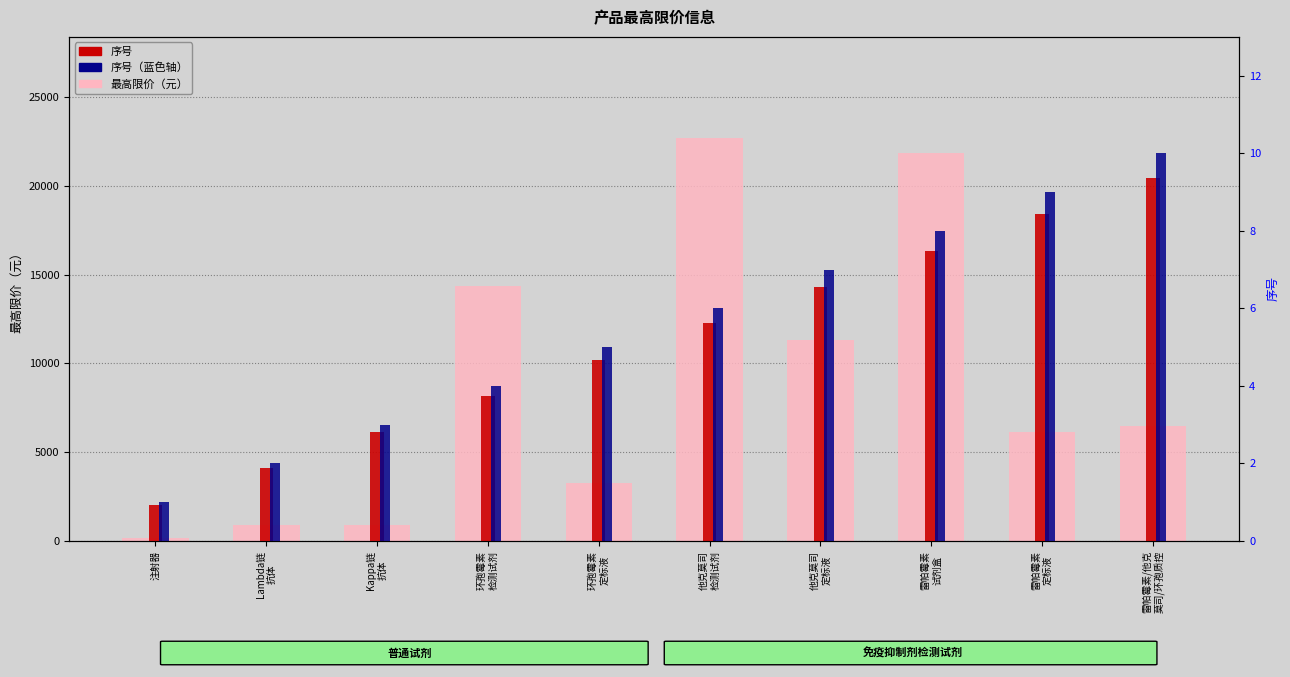

What is the minimum value for 最高限价（元）?

150.0